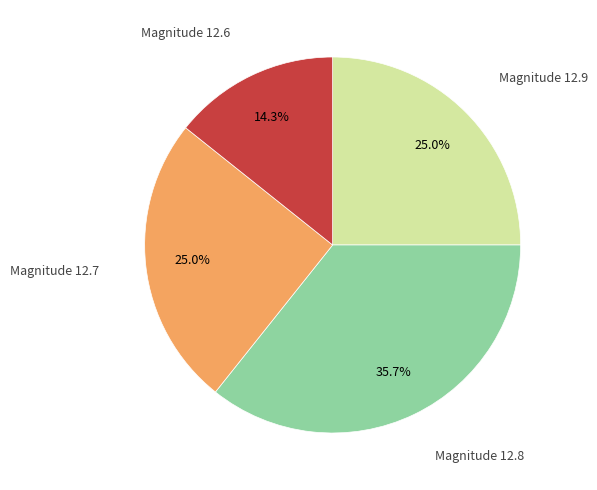

What portion of the pie excludes Magnitude 12.9?

75.0%